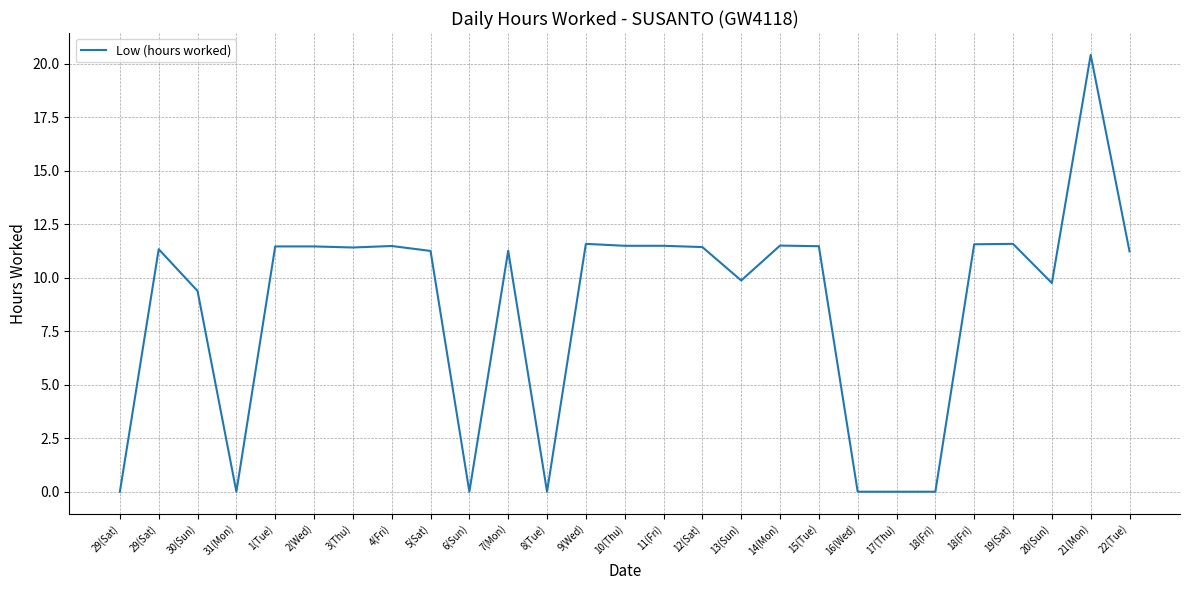

What is the difference between the maximum and second lowest values?

20.4